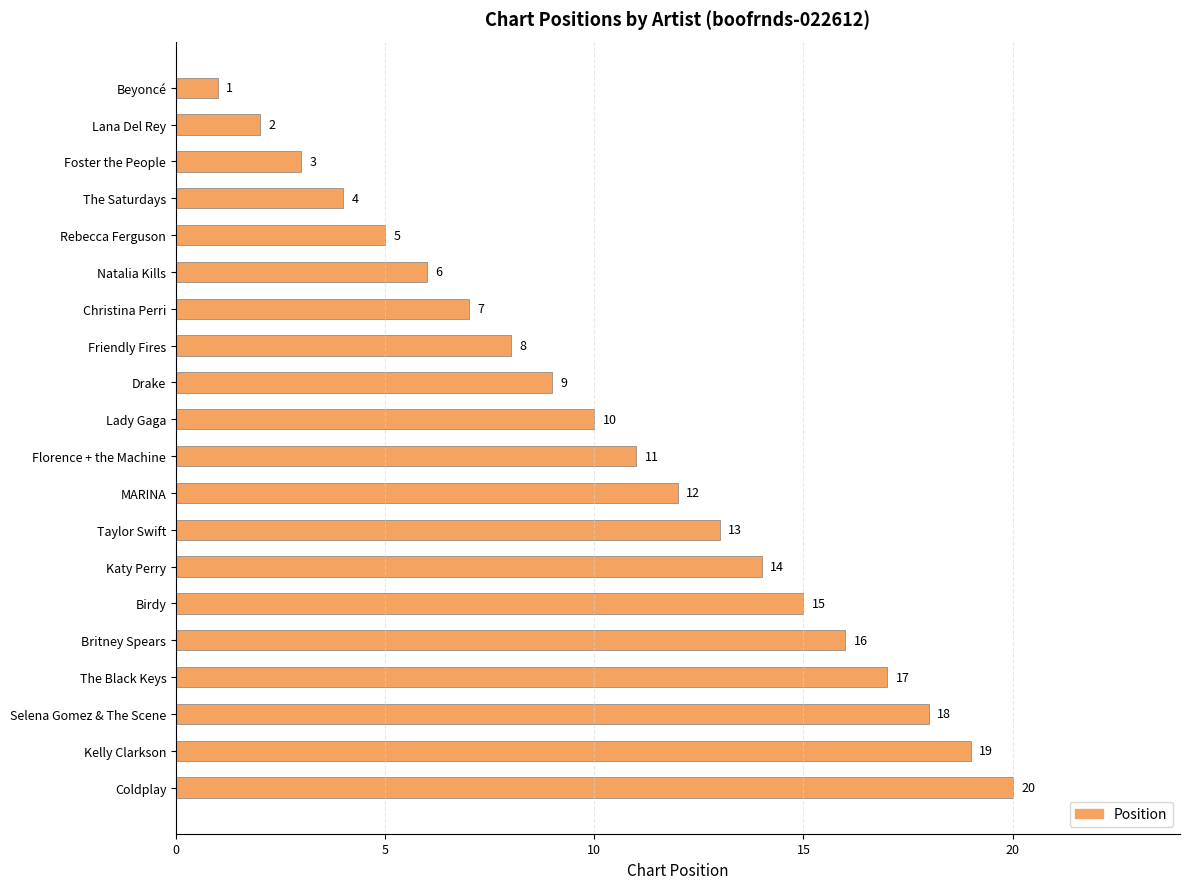

Rank the categories by value from highest to lowest.

Coldplay, Kelly Clarkson, Selena Gomez & The Scene, The Black Keys, Britney Spears, Birdy, Katy Perry, Taylor Swift, MARINA, Florence + the Machine, Lady Gaga, Drake, Friendly Fires, Christina Perri, Natalia Kills, Rebecca Ferguson, The Saturdays, Foster the People, Lana Del Rey, Beyoncé